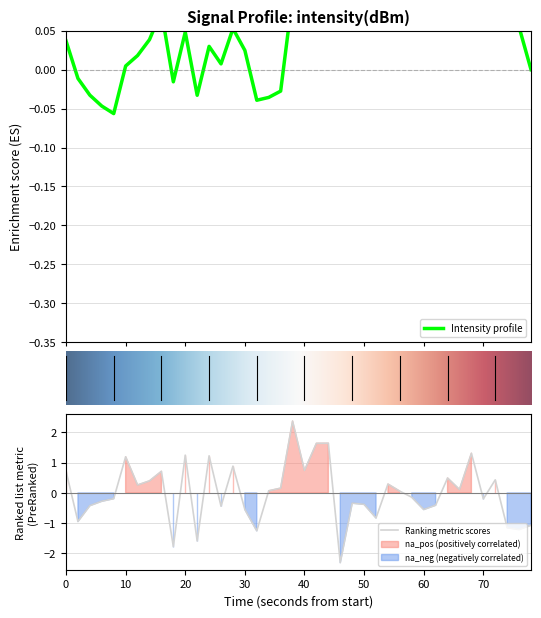

How many lines are shown in the chart?

1